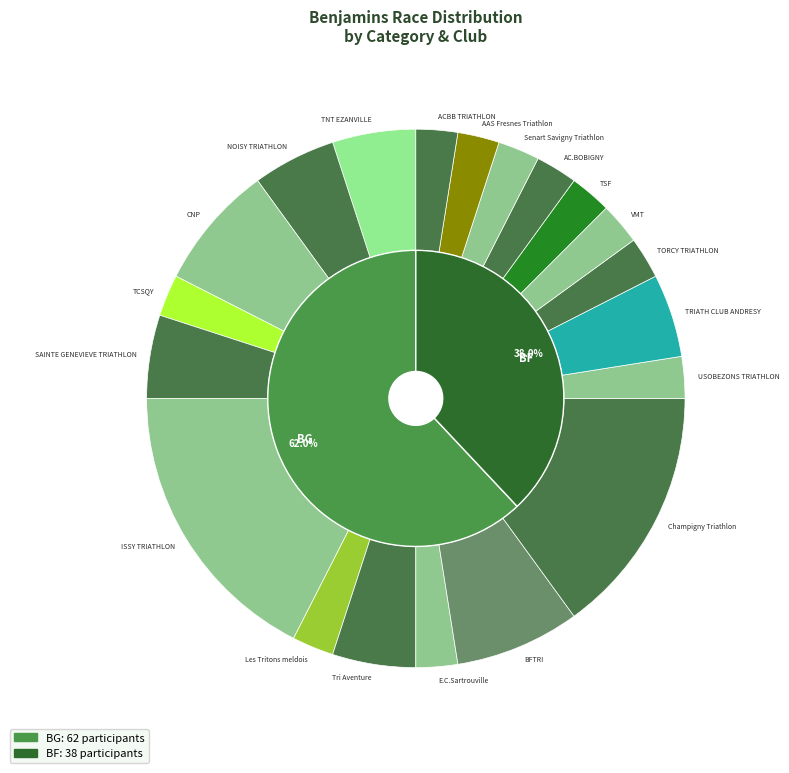

What is the largest slice in the pie chart?

BG